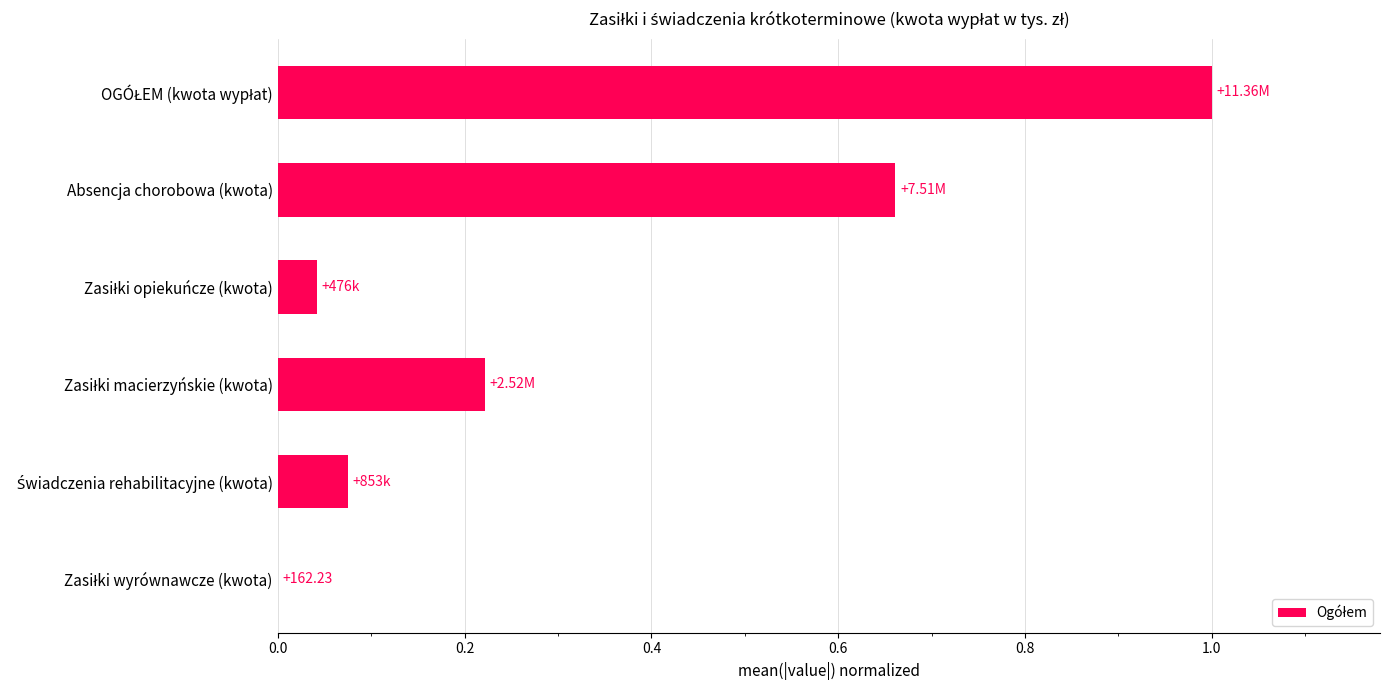

What is the sum of all values?

2.0